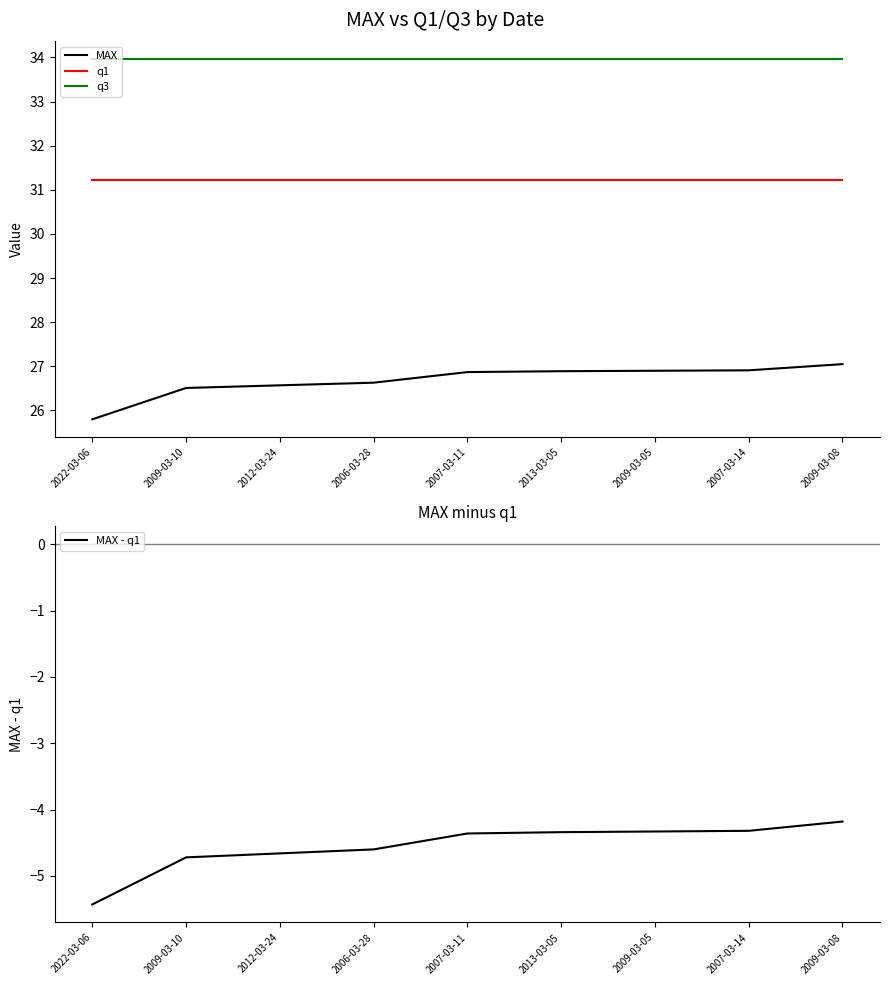

What is the average value of the MAX - q1 series?

-4.5